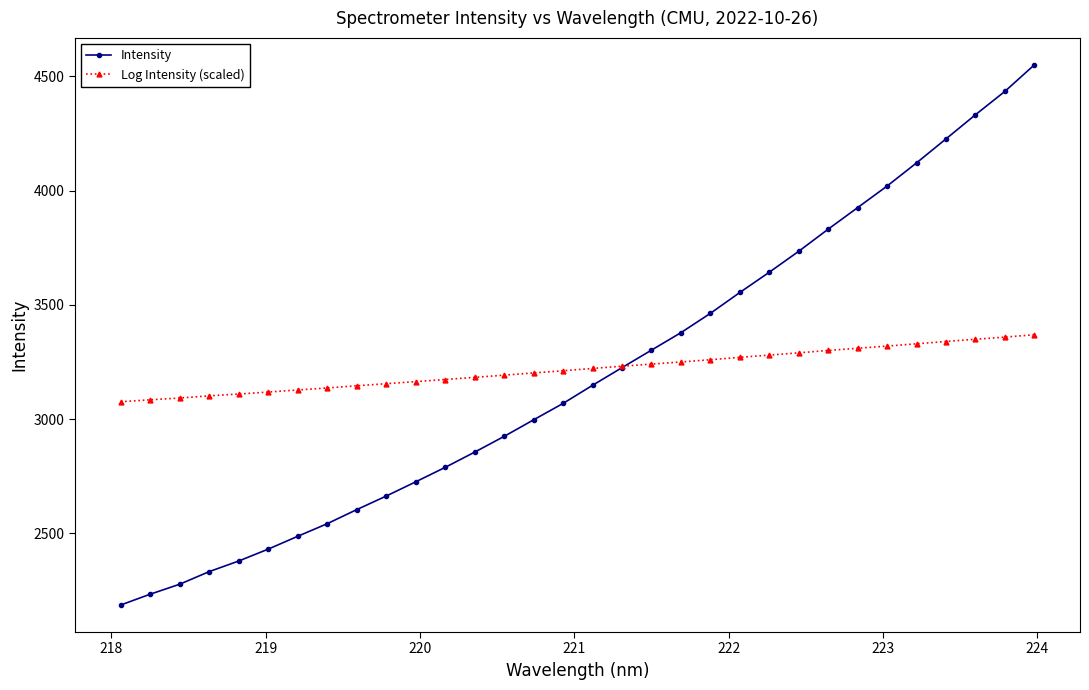

Which series has the largest range (max minus min)?

Intensity